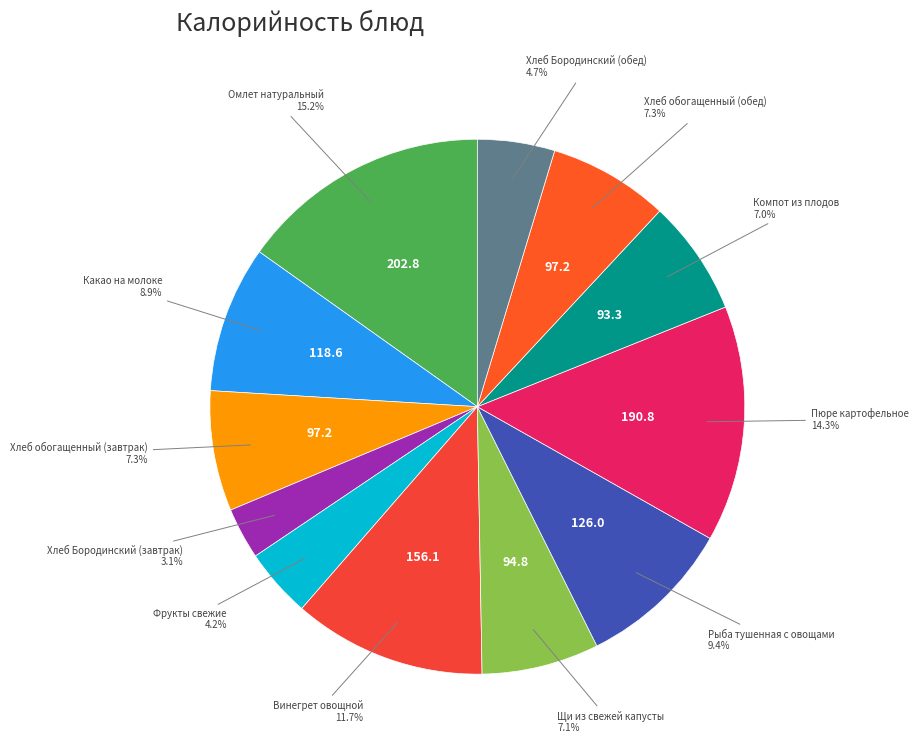

What percentage is the Хлеб Бородинский (завтрак) slice, to the nearest percent?

3%